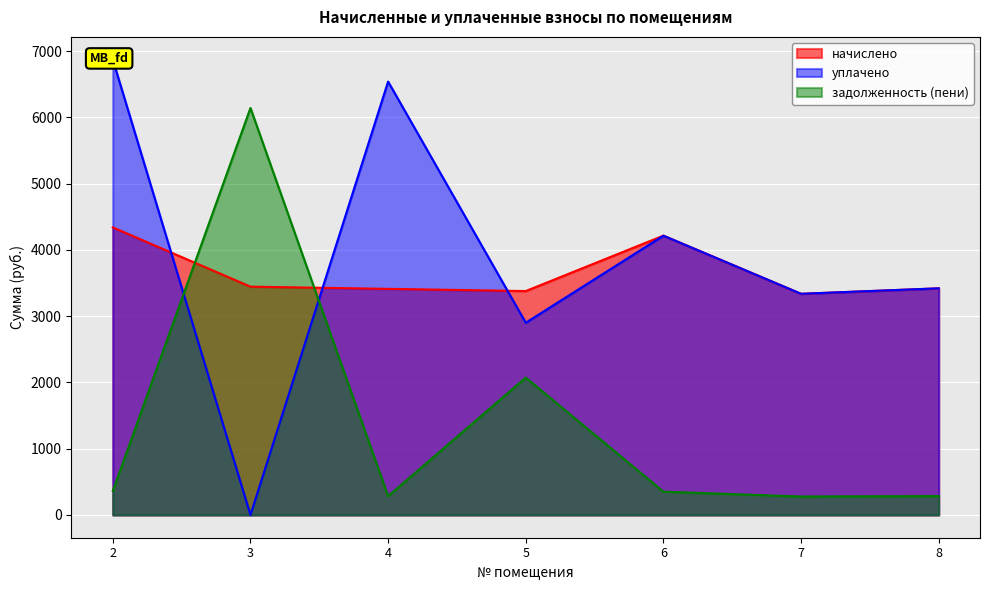

What is the total value across all series at 2?

11569.9